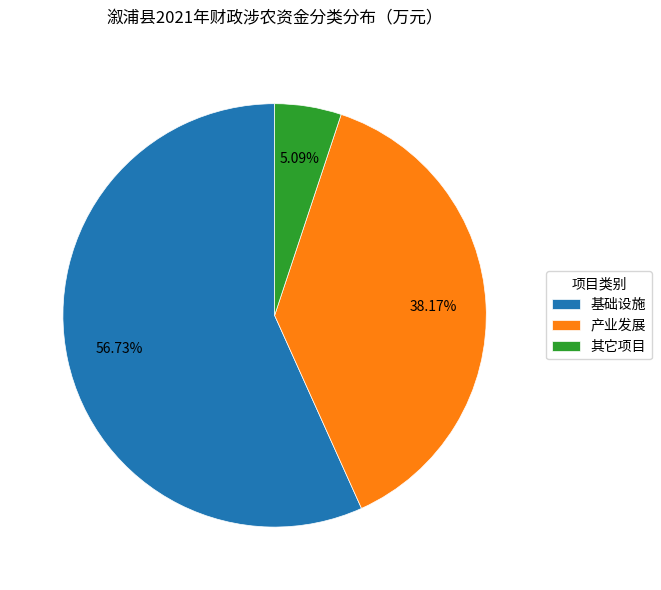

Combined, do 产业发展 and 其它项目 account for over 50%?

No